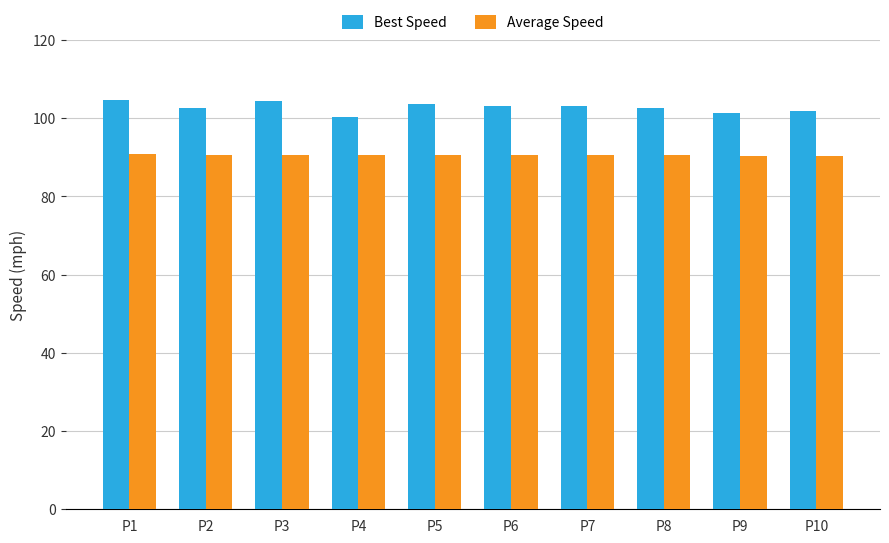

What is the lowest value of the Best Speed series?

100.2